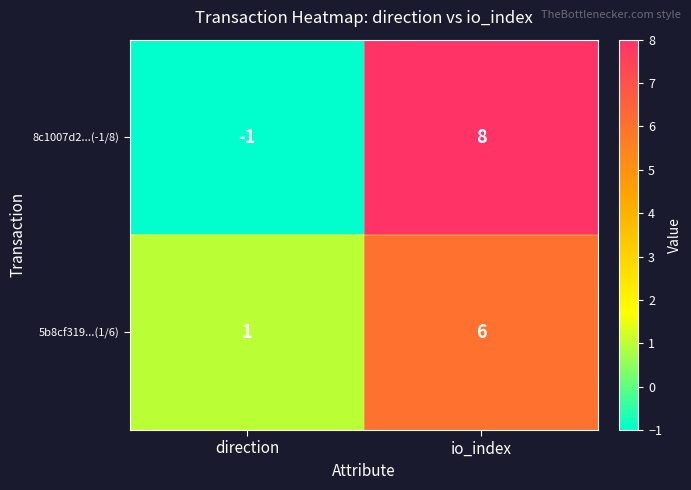

What is the greatest value displayed?

8